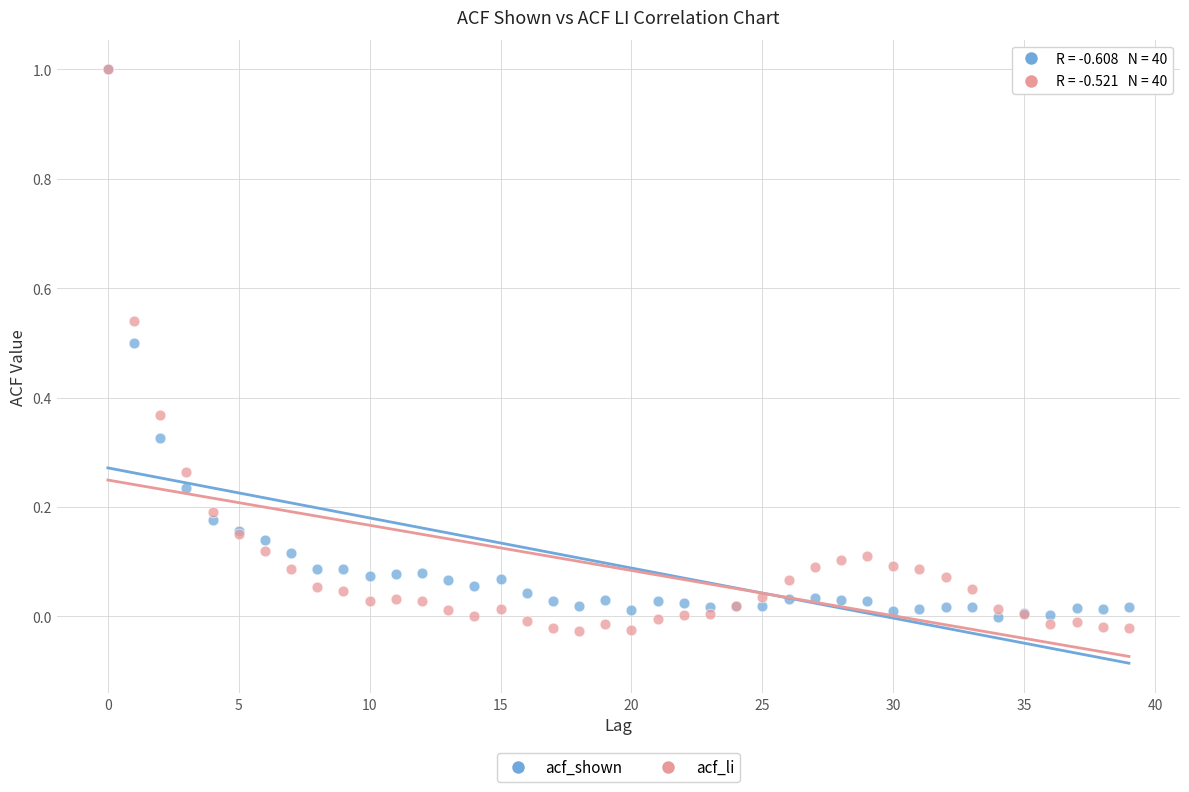

Which series contains the lowest Y value?

acf_li